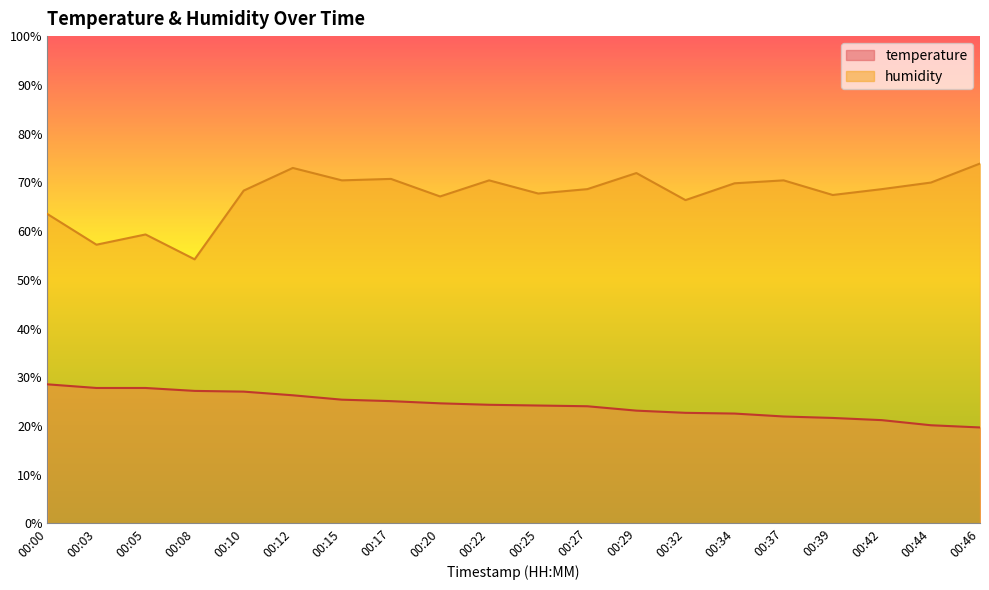

Reading left to right, what are all the values shown in this chart?

temperature: 28.6	27.8	27.8	27.2	27.1	26.3	25.4	25.1	24.7	24.3	24.2	24.0	23.2	22.7	22.5	22.0	21.6	21.2	20.1	19.7
humidity: 63.5	57.2	59.3	54.2	68.3	73.0	70.4	70.7	67.1	70.4	67.7	68.6	71.9	66.4	69.8	70.4	67.4	68.6	69.9	73.9